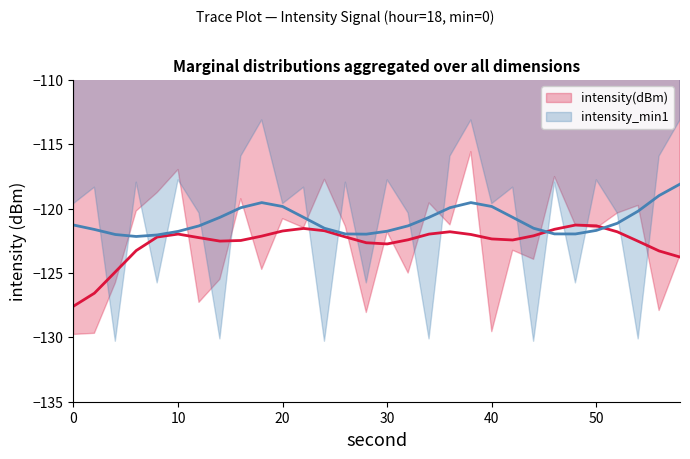

How many values in the intensity_min1 series are below -118?

18